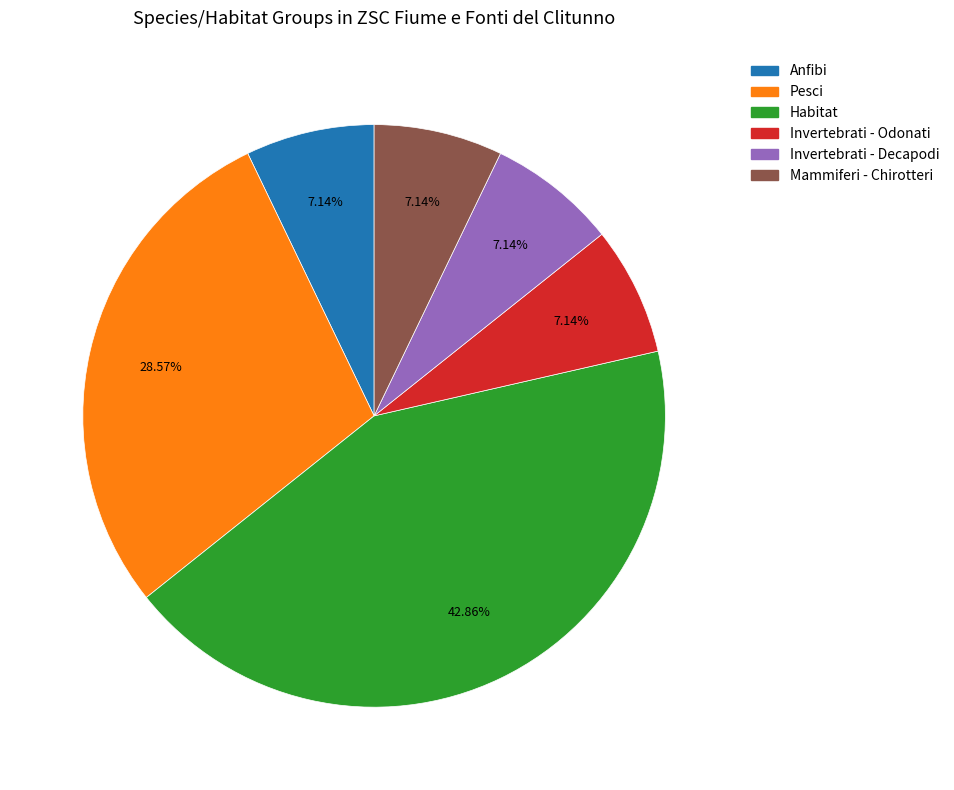

Approximately how many times larger is the value at Invertebrati - Odonati compared to Mammiferi - Chirotteri?

1.0